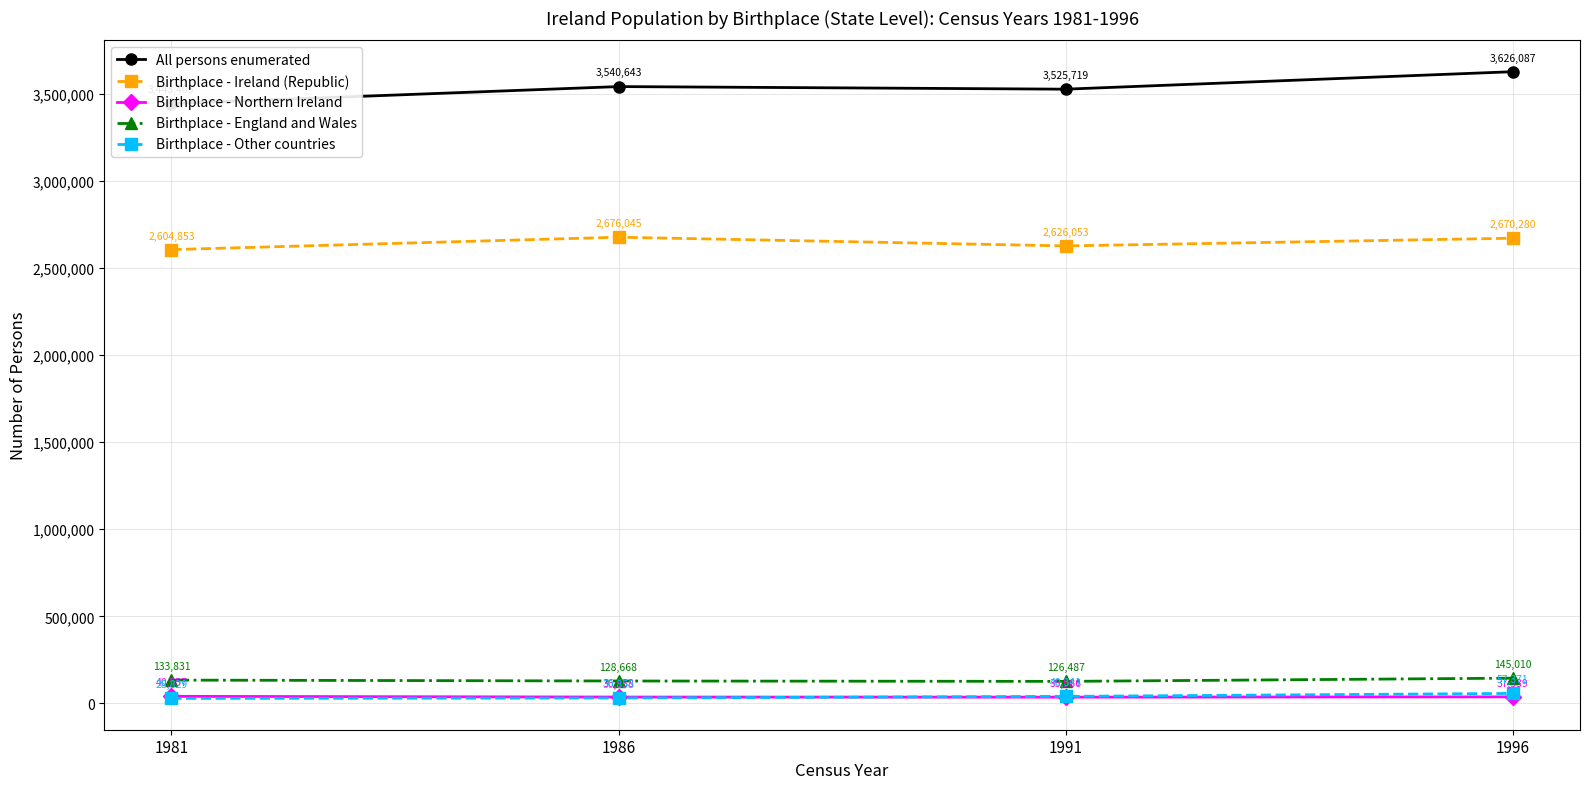

Reading left to right, extract all data points from this chart.

All persons enumerated: 3443405	3540643	3525719	3626087
Birthplace - Ireland (Republic): 2604853	2676045	2626053	2670280
Birthplace - Northern Ireland: 40557	36538	35986	37539
Birthplace - England and Wales: 133831	128668	126487	145010
Birthplace - Other countries: 28829	30858	40341	57371